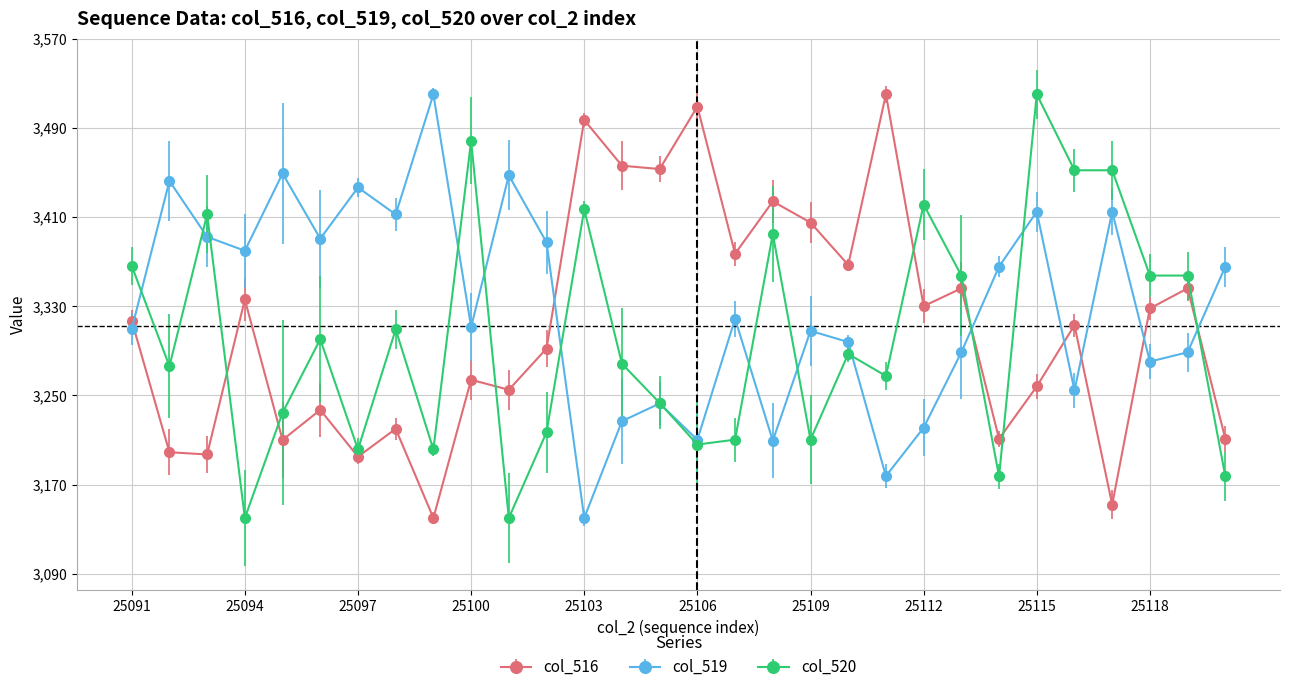

What is the lowest value of the col_519 series?

3140.0